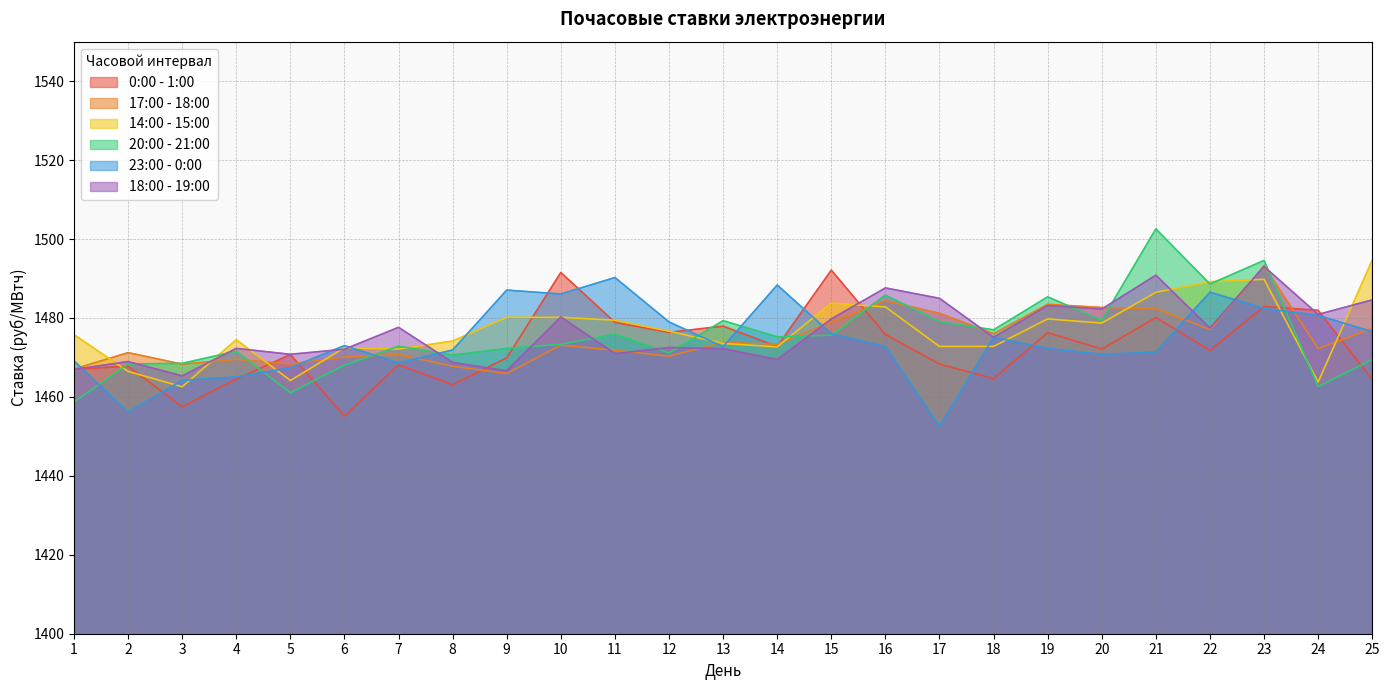

How many interior local peaks does the 0:00 - 1:00 series have?

9